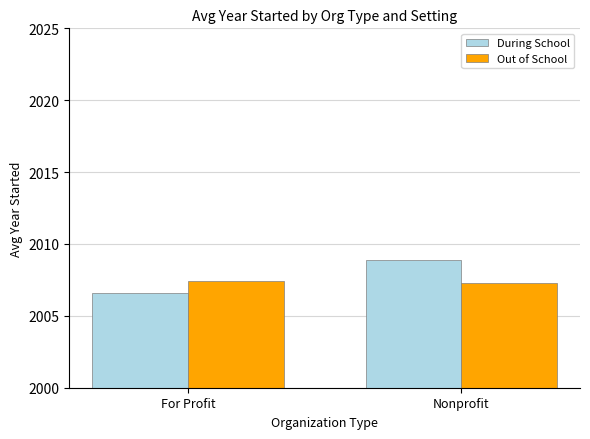

Between For Profit and Nonprofit, which series saw the biggest shift?

During School